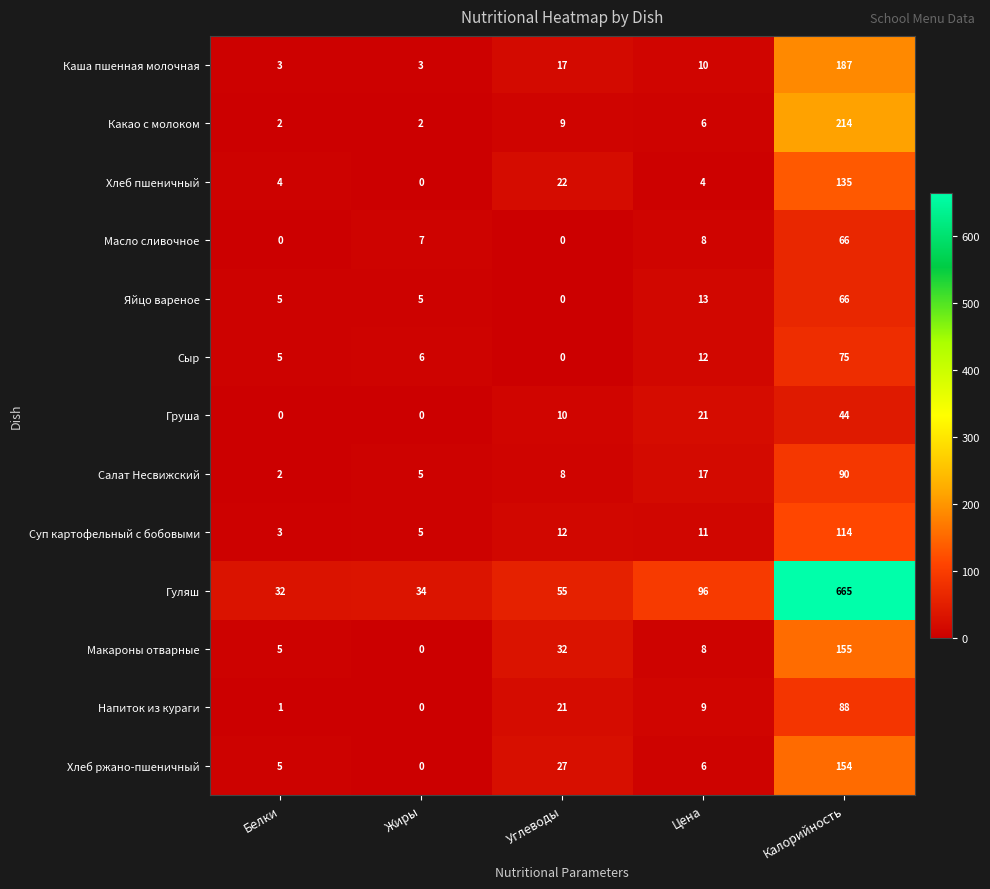

Which series has the largest total across all categories?

Гуляш